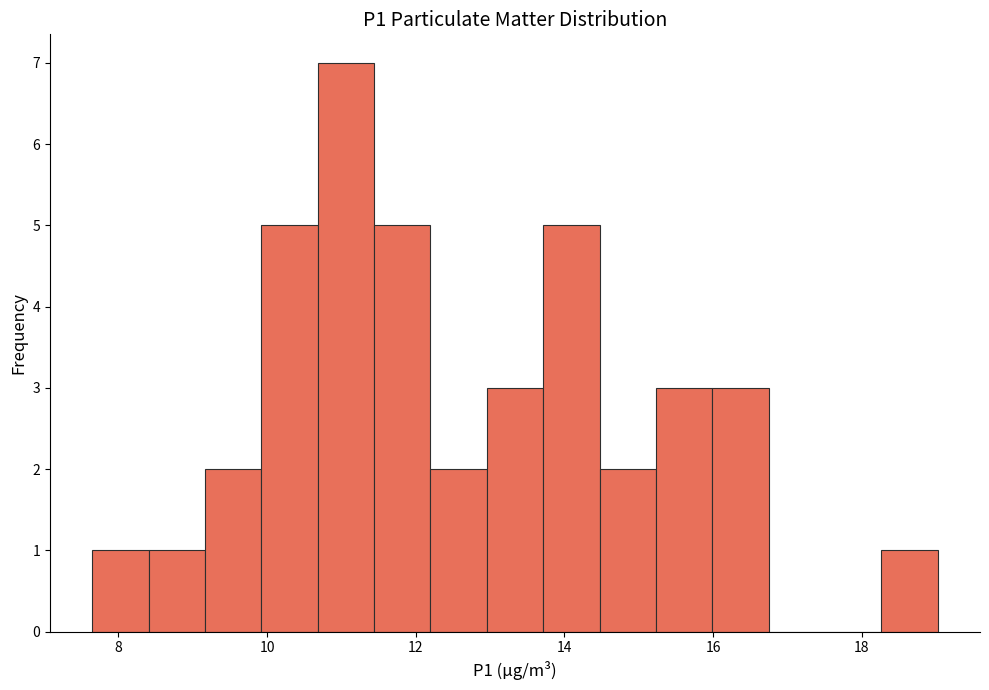

Read against the x-axis, roughly where is the centre of the tallest bar?

11.0